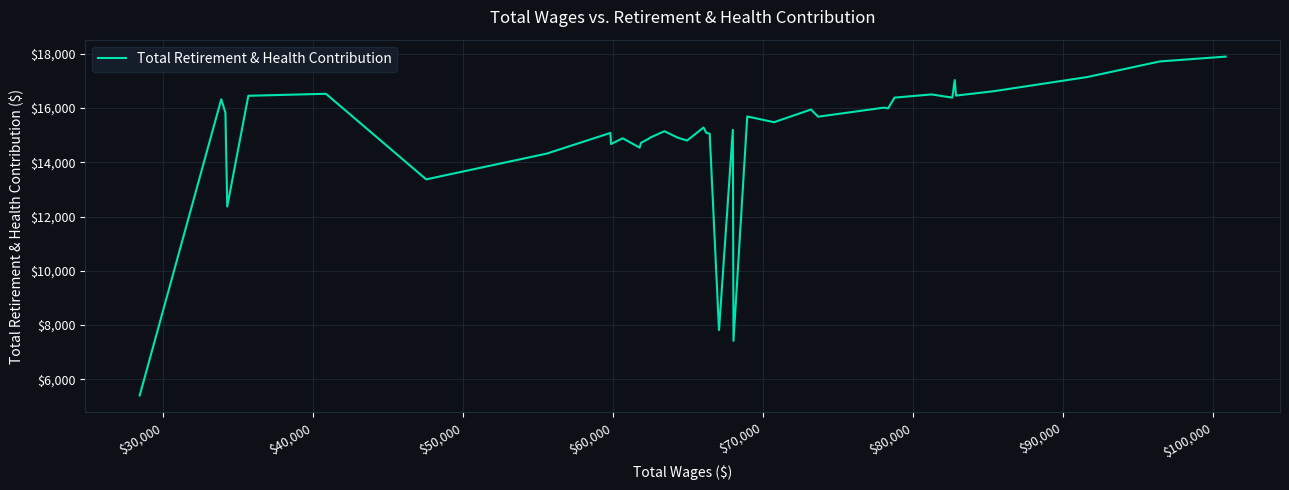

How many data points are above 15478?

19